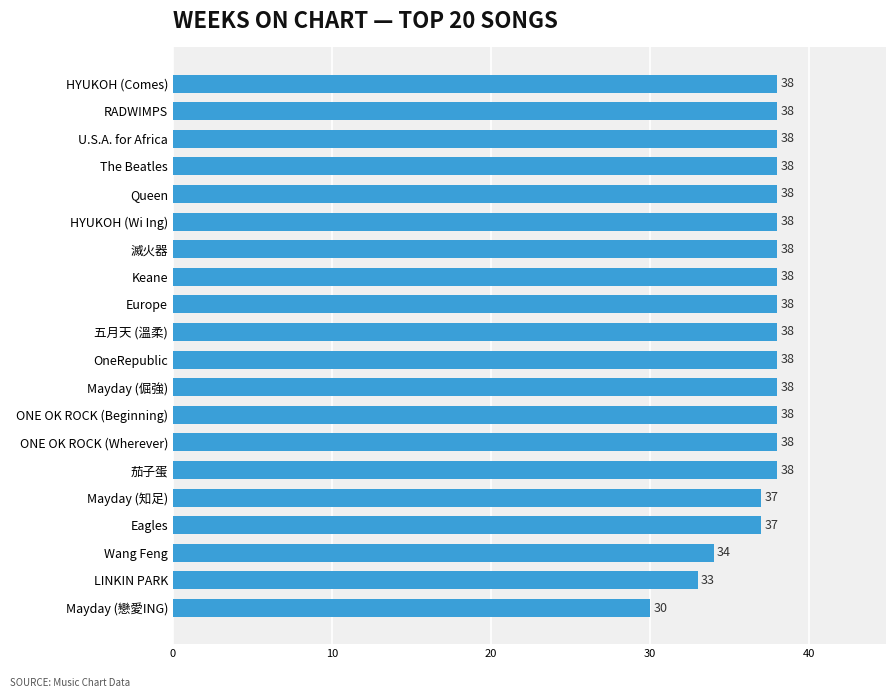

At which category does the chart reach its minimum across all series?

Mayday (戀愛ING)